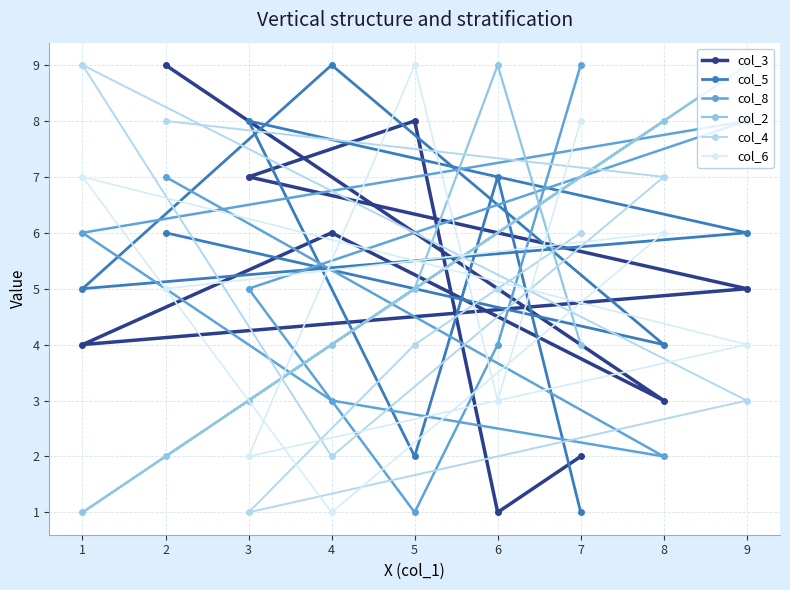

What is the sum of the col_5 values at 3 and 7?

9